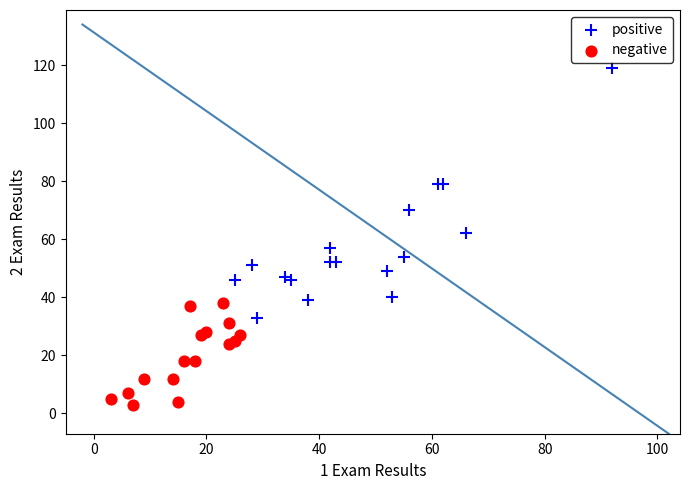

Which series has the largest Y range (max minus min)?

positive